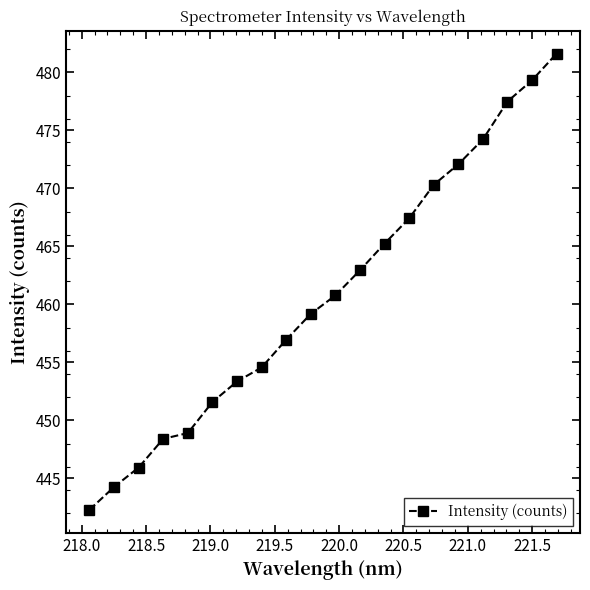

What is the value of the 7th point from the left?

453.4